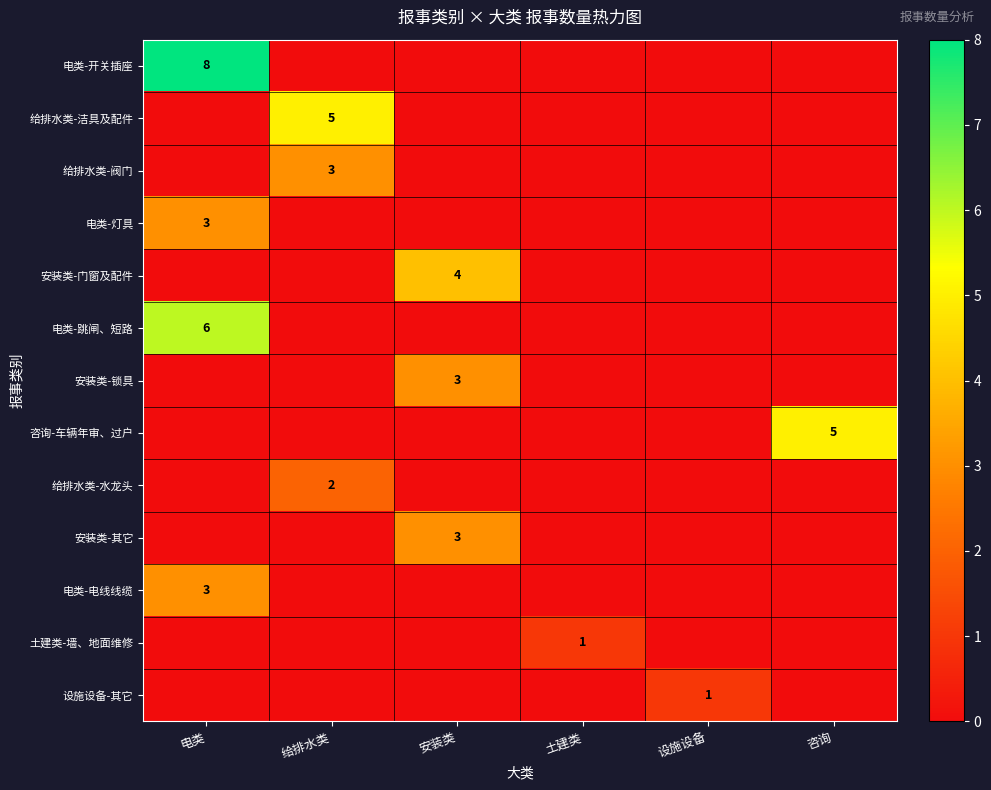

At 安装类, list the series in order from smallest to largest.

电类-开关插座, 给排水类-洁具及配件, 给排水类-阀门, 电类-灯具, 电类-跳闸、短路, 咨询-车辆年审、过户, 给排水类-水龙头, 电类-电线线缆, 土建类-墙、地面维修, 设施设备-其它, 安装类-锁具, 安装类-其它, 安装类-门窗及配件